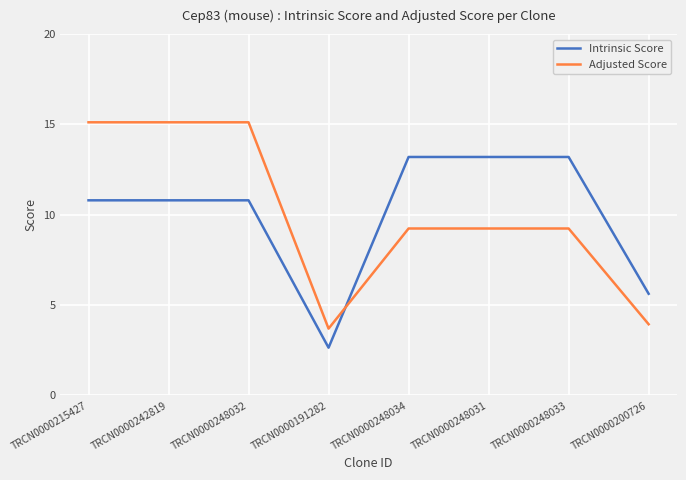

Reading left to right, transcribe all the data shown in this chart.

Intrinsic Score: TRCN0000215427=10.8	TRCN0000242819=10.8	TRCN0000248032=10.8	TRCN0000191282=2.6	TRCN0000248034=13.2	TRCN0000248031=13.2	TRCN0000248033=13.2	TRCN0000200726=5.6
Adjusted Score: TRCN0000215427=15.1	TRCN0000242819=15.1	TRCN0000248032=15.1	TRCN0000191282=3.7	TRCN0000248034=9.2	TRCN0000248031=9.2	TRCN0000248033=9.2	TRCN0000200726=3.9